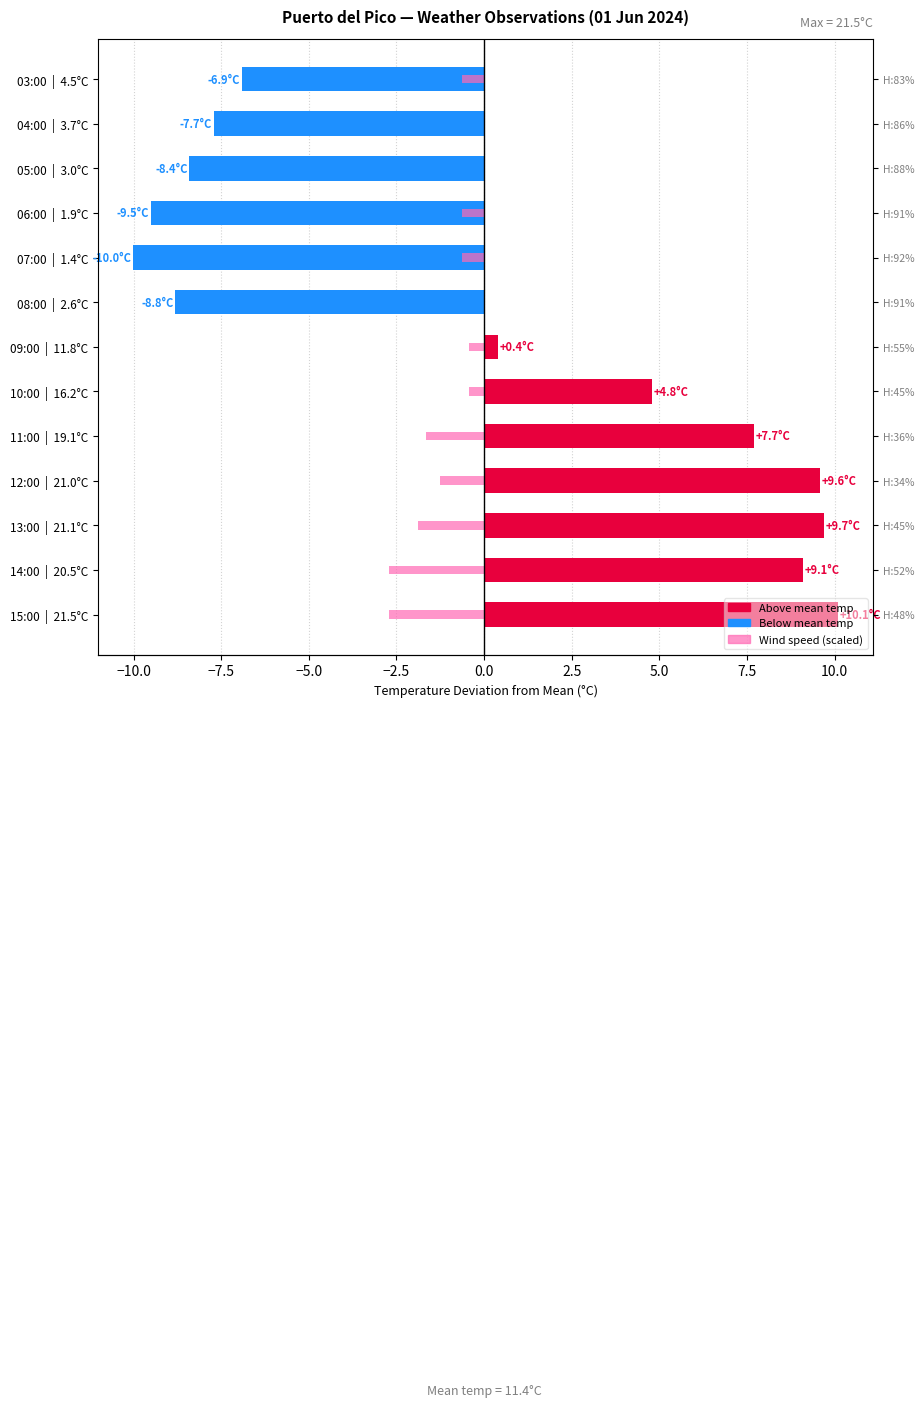

What is the difference between the Wind speed (scaled) values at 09:00 | 11.8°C and 13:00 | 21.1°C?

1.5